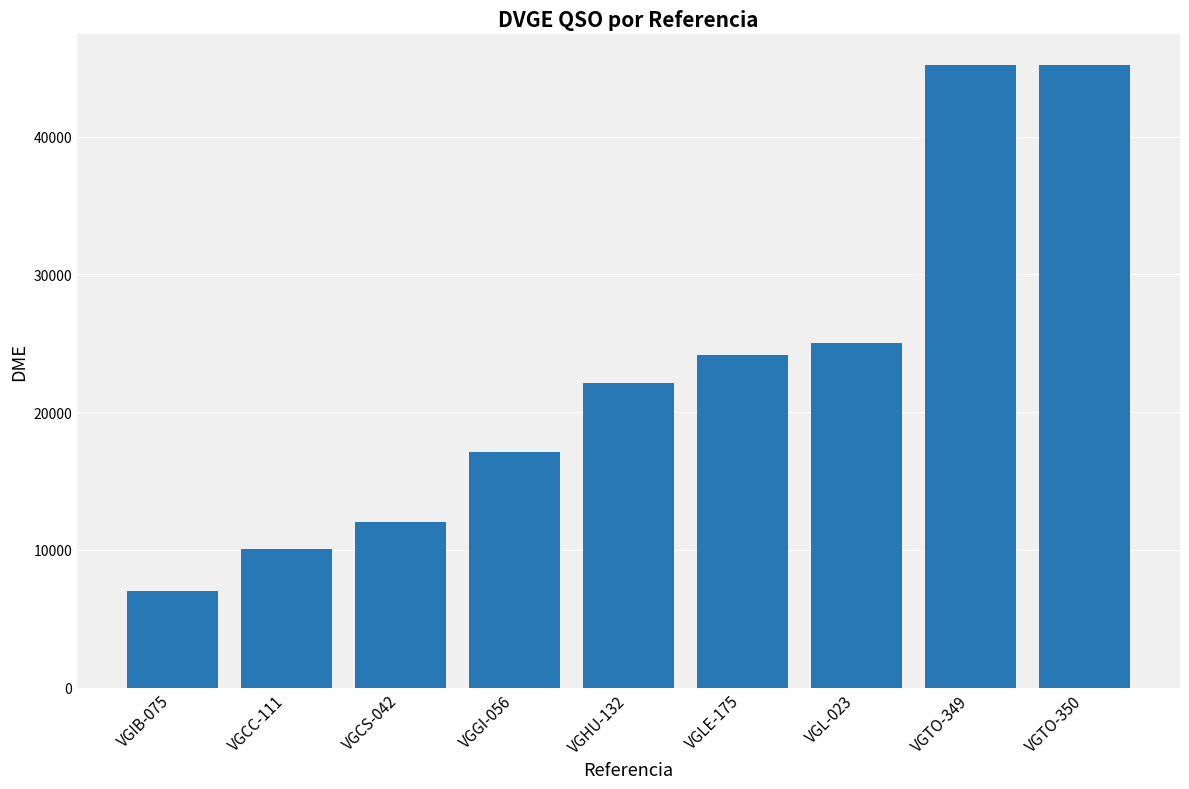

The value at VGIB-075 is 7022. True or false?

True